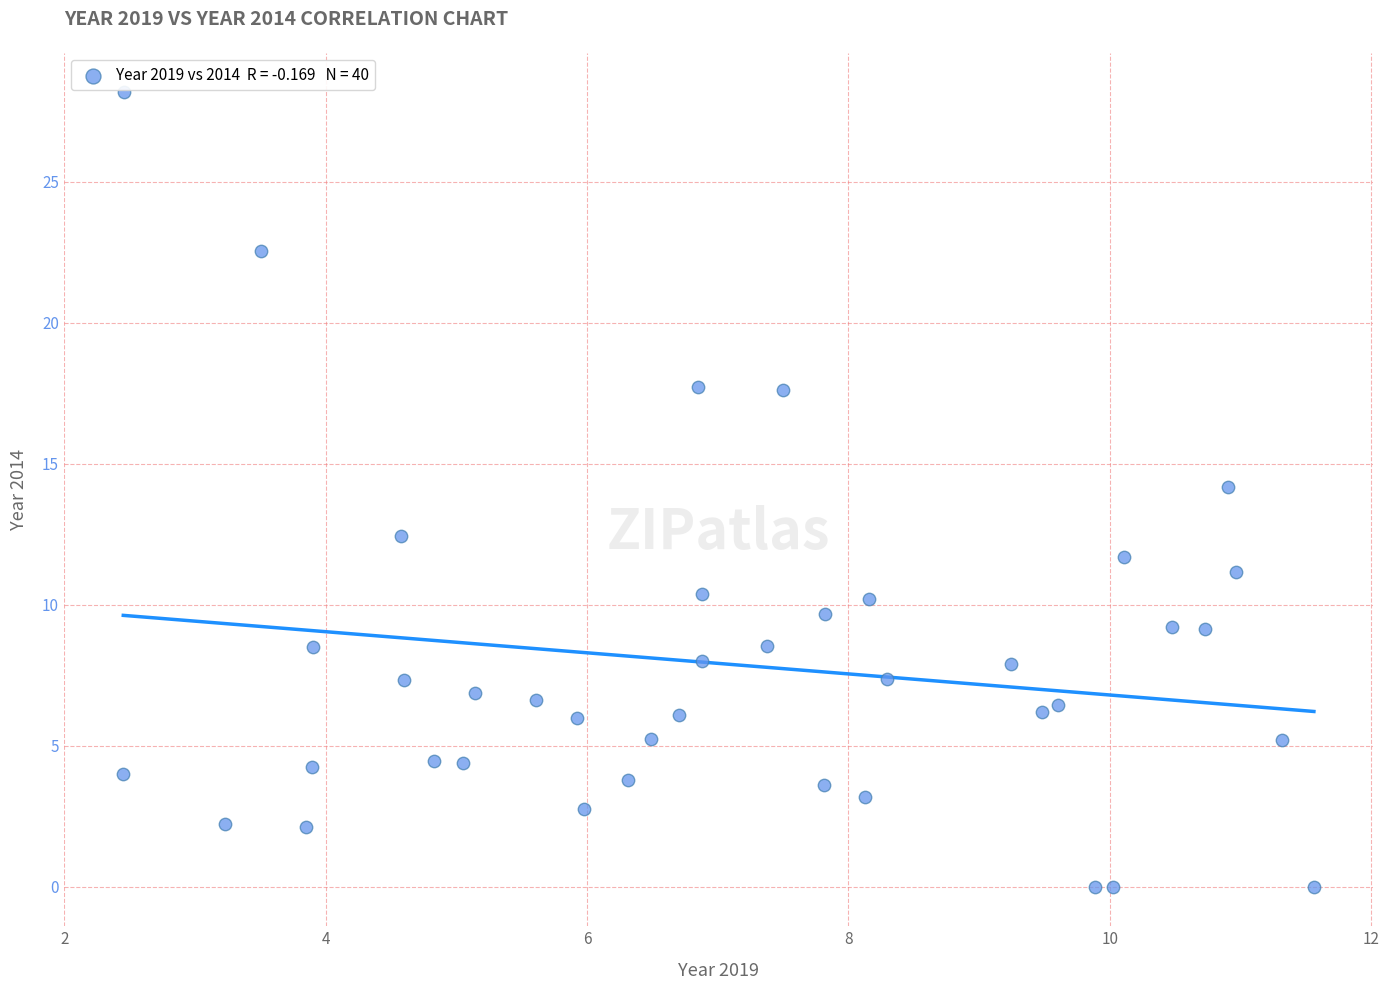

What is the range of Y values (max minus min)?

28.2